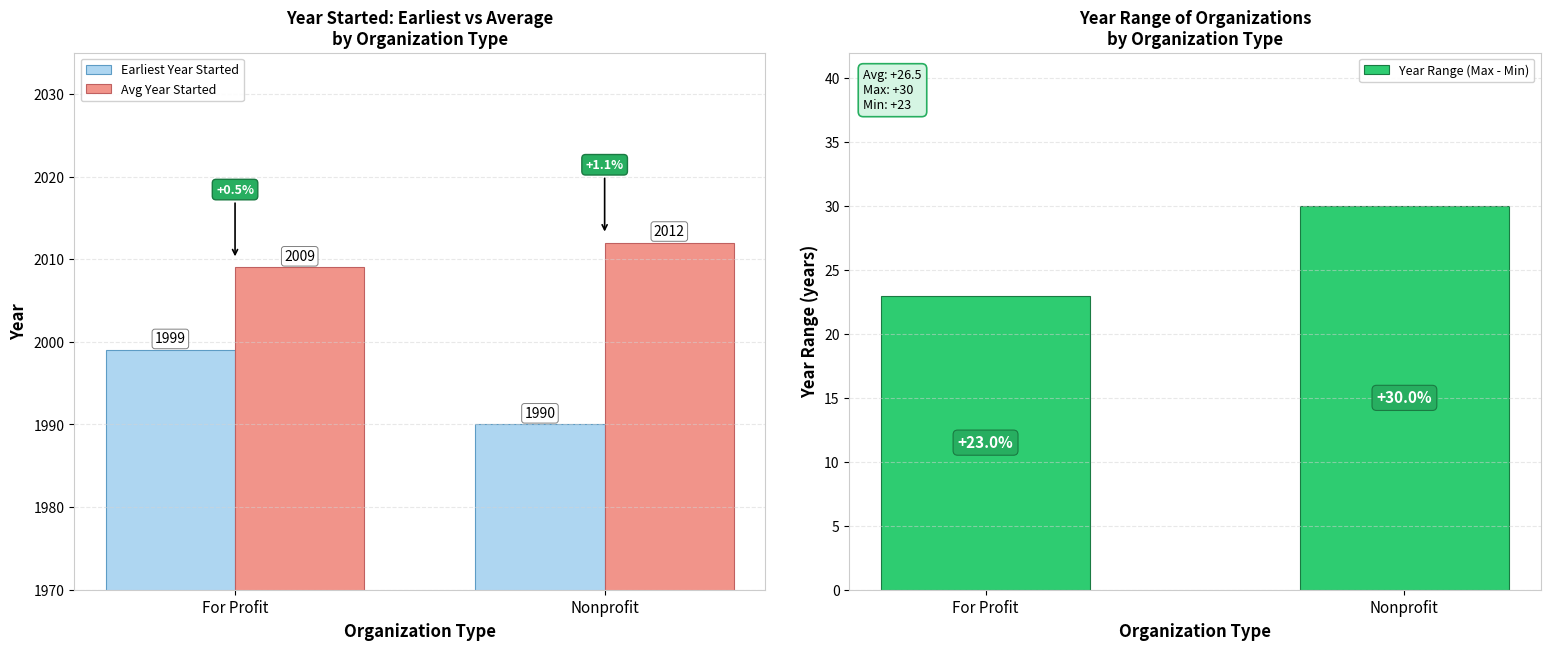

What is the label of the 1st bar from the right?

Nonprofit